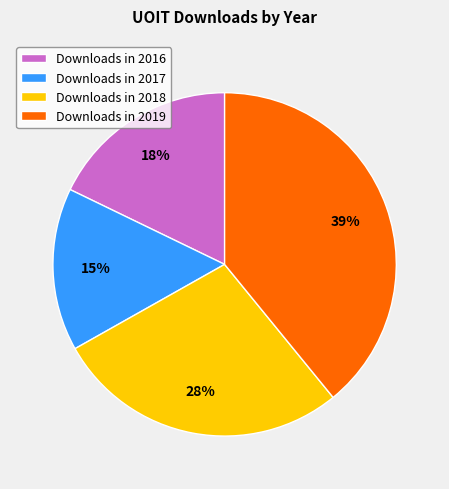

Combined, do Downloads in 2018 and Downloads in 2017 account for over 50%?

No